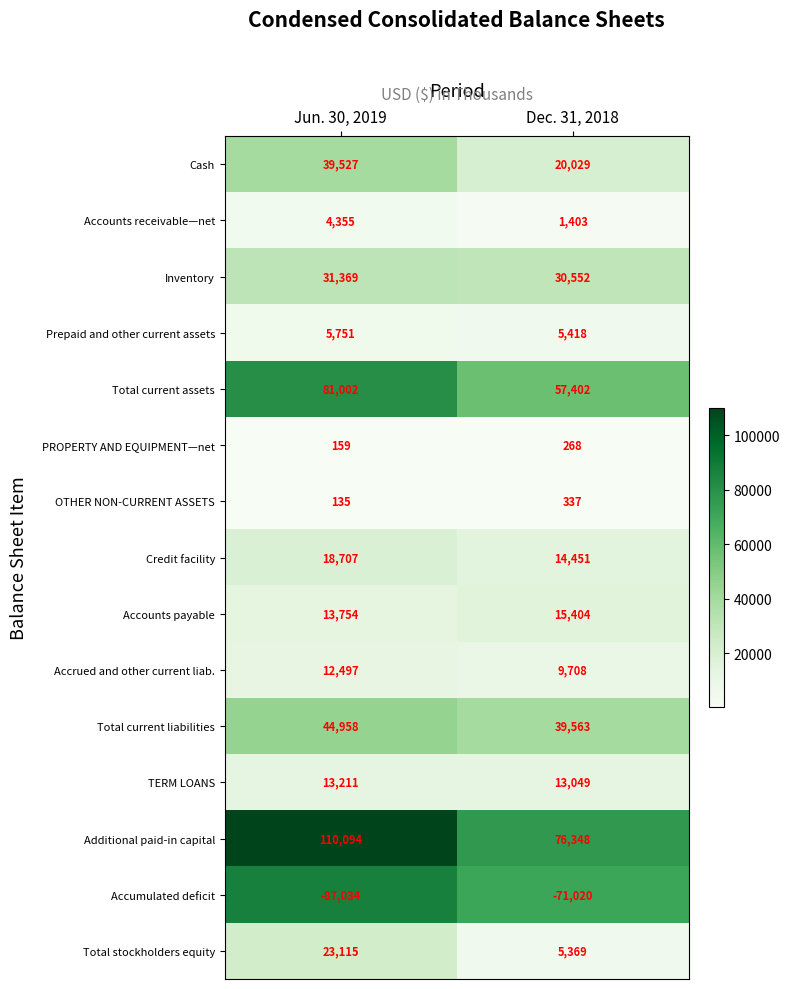

What is the sum of the Accumulated deficit values at Dec. 31, 2018 and Jun. 30, 2019?

-158054